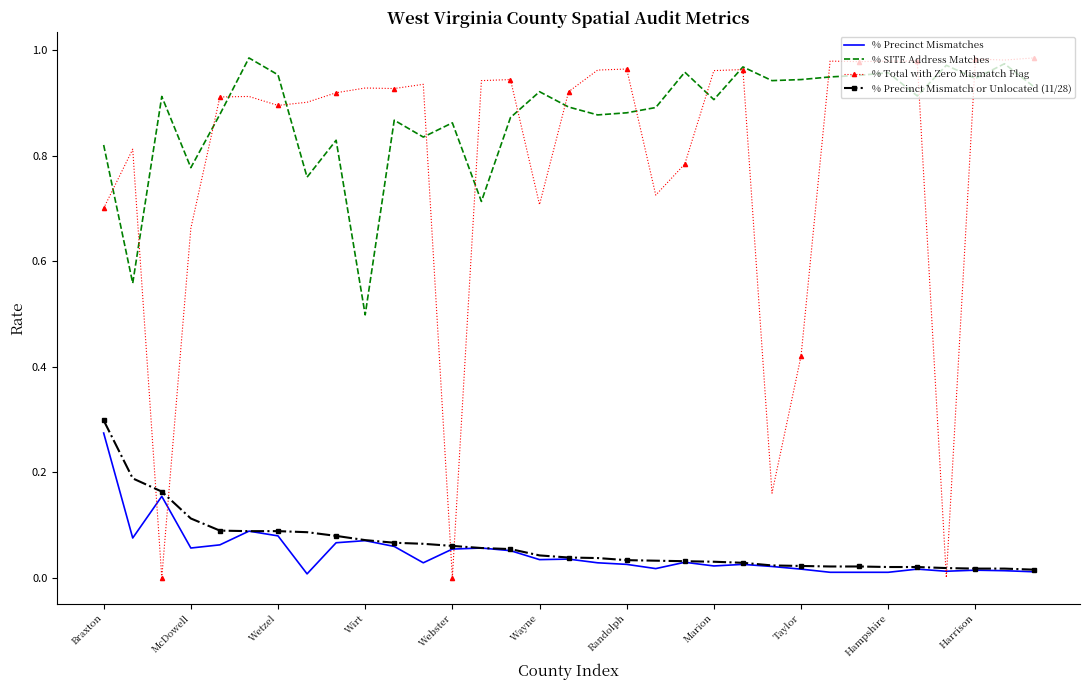

Which series has the largest range (max minus min)?

% Total with Zero Mismatch Flag